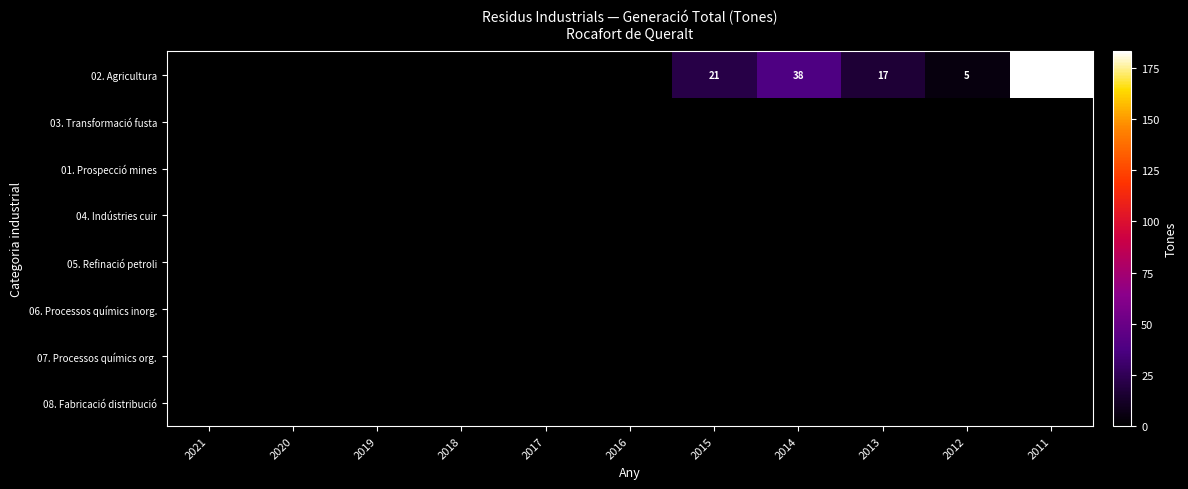

At which category does the chart reach its peak across all series?

2011